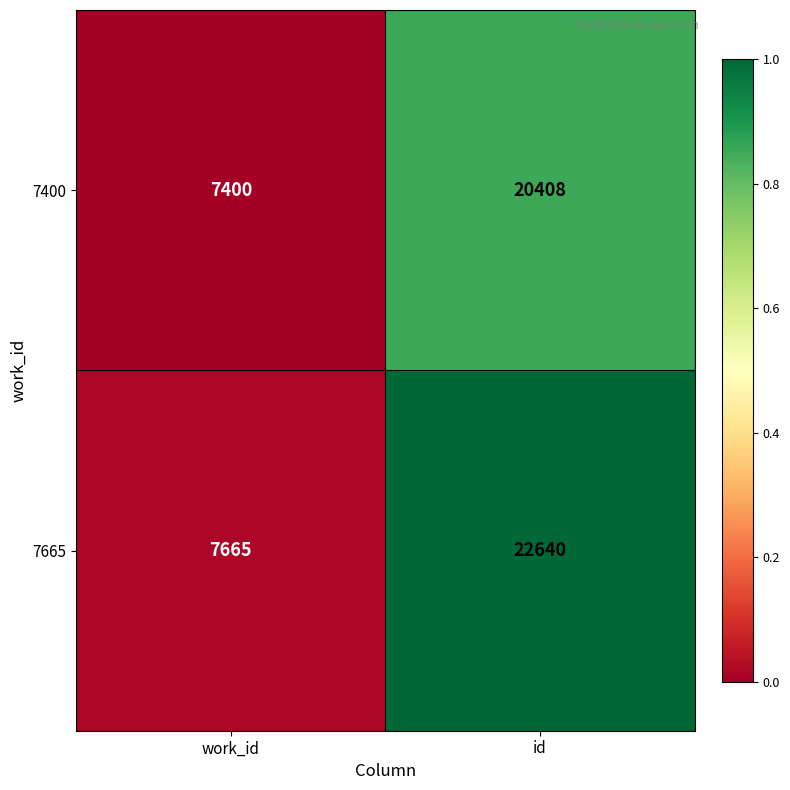

At id, list the series in order from smallest to largest.

7400, 7665